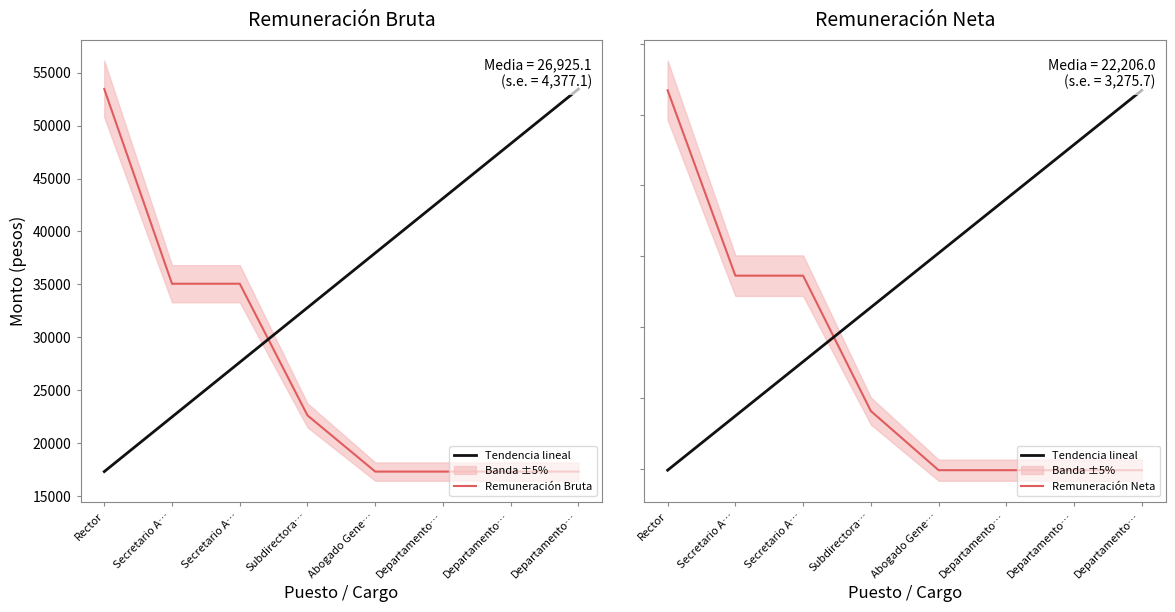

What is the difference between the highest and lowest values at Rector?

11750.2